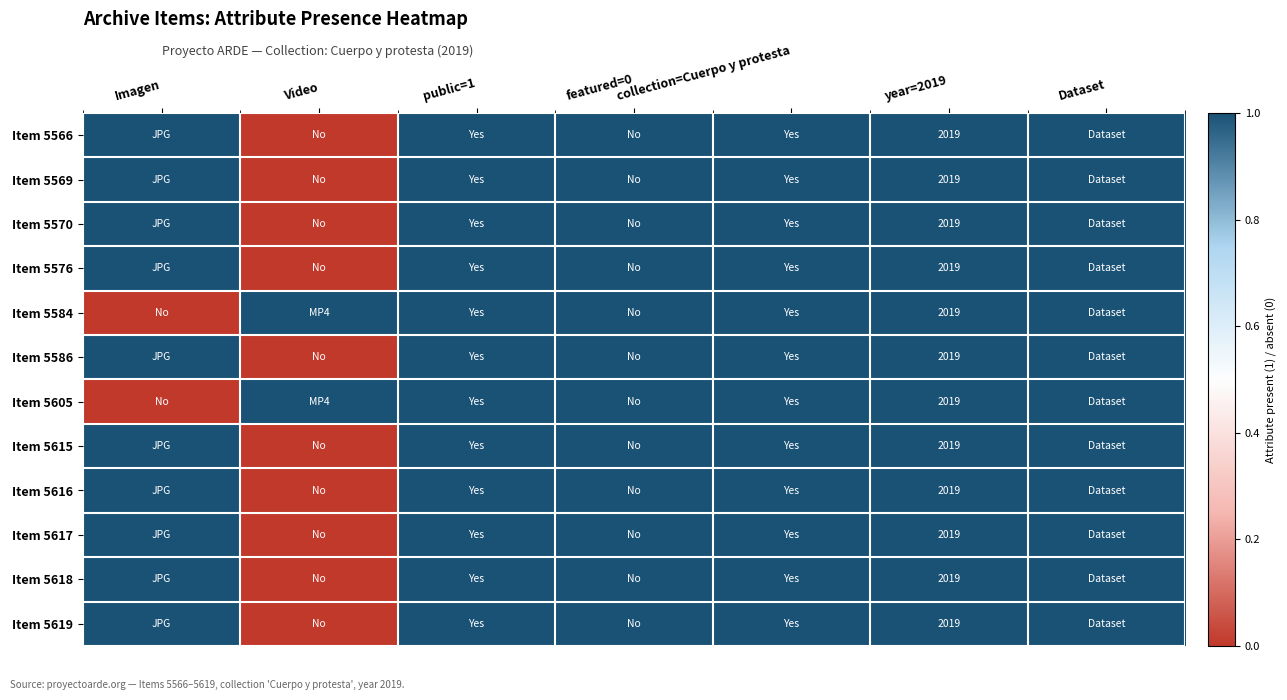

The Item 5605 series shows 842 at year=2019. True or false?

False